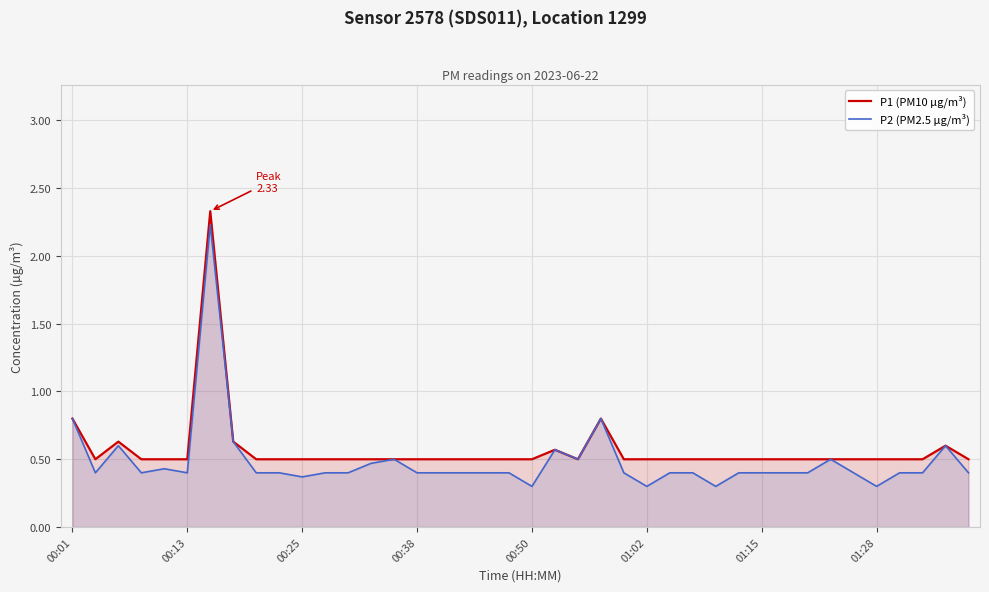

Which series has the widest spread of values?

P2 (PM2.5 µg/m³)